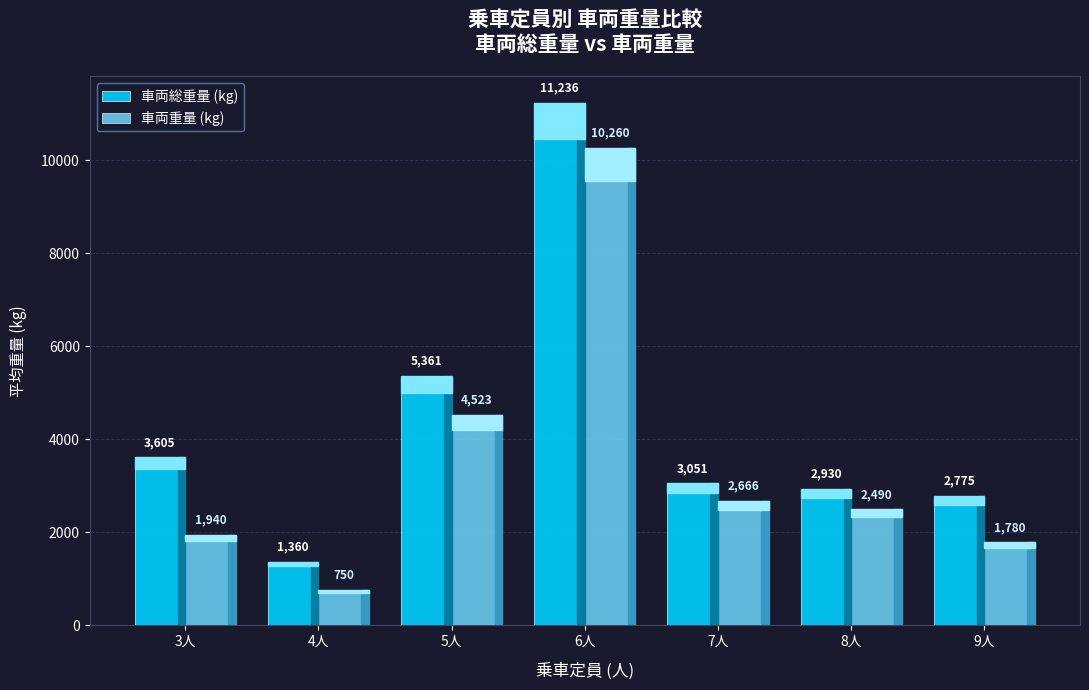

What is the sum of all 車両総重量 (kg) values?

30318